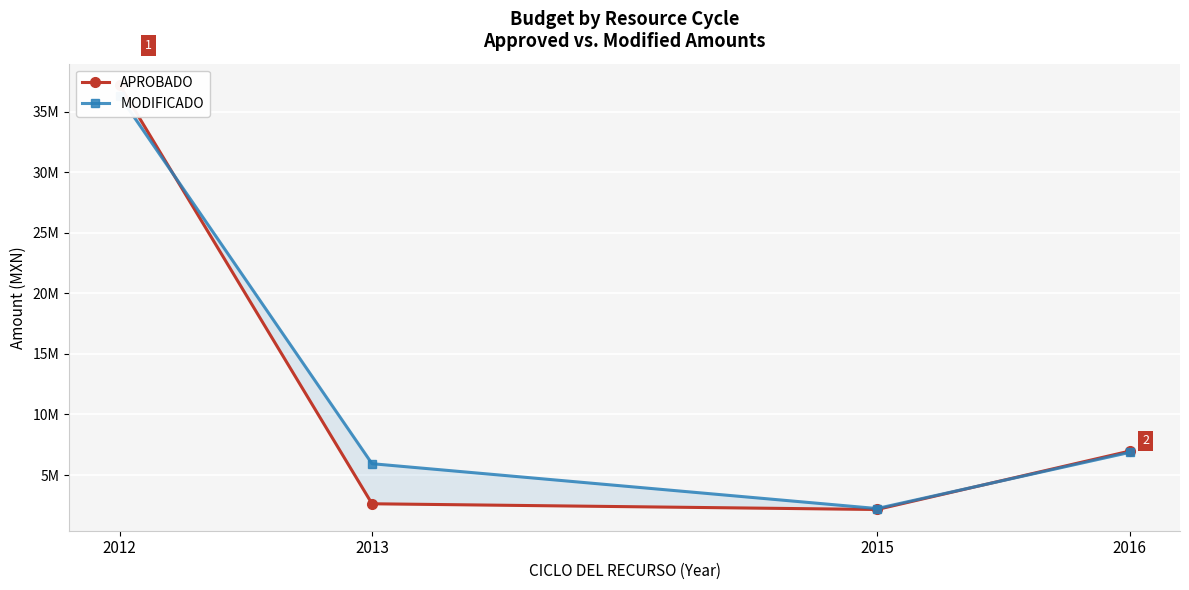

Where does the MODIFICADO series first go above 6865492?

2012